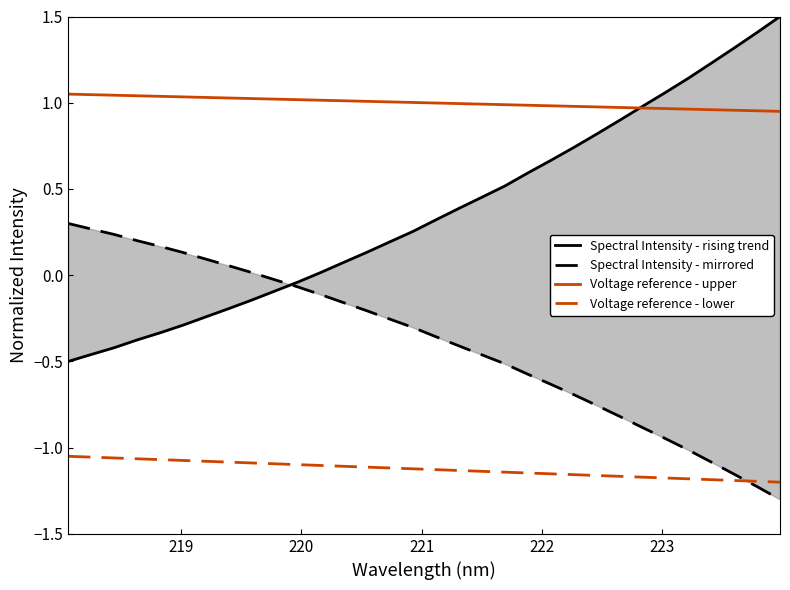

What is the sum of all Voltage reference - upper values?

32.0